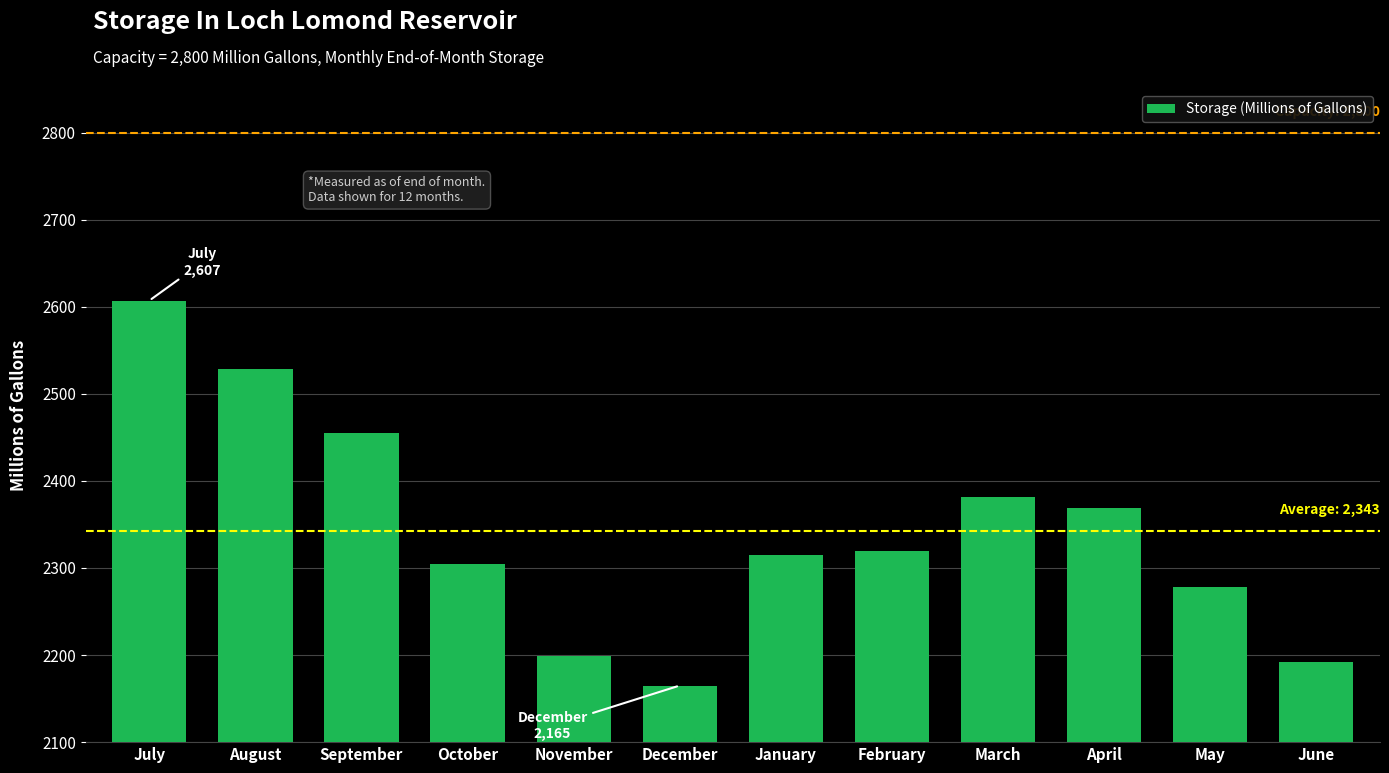

Reading left to right, what are all the values shown in this chart?

2607	2528	2455	2304	2199	2165	2315	2320	2382	2369	2278	2192